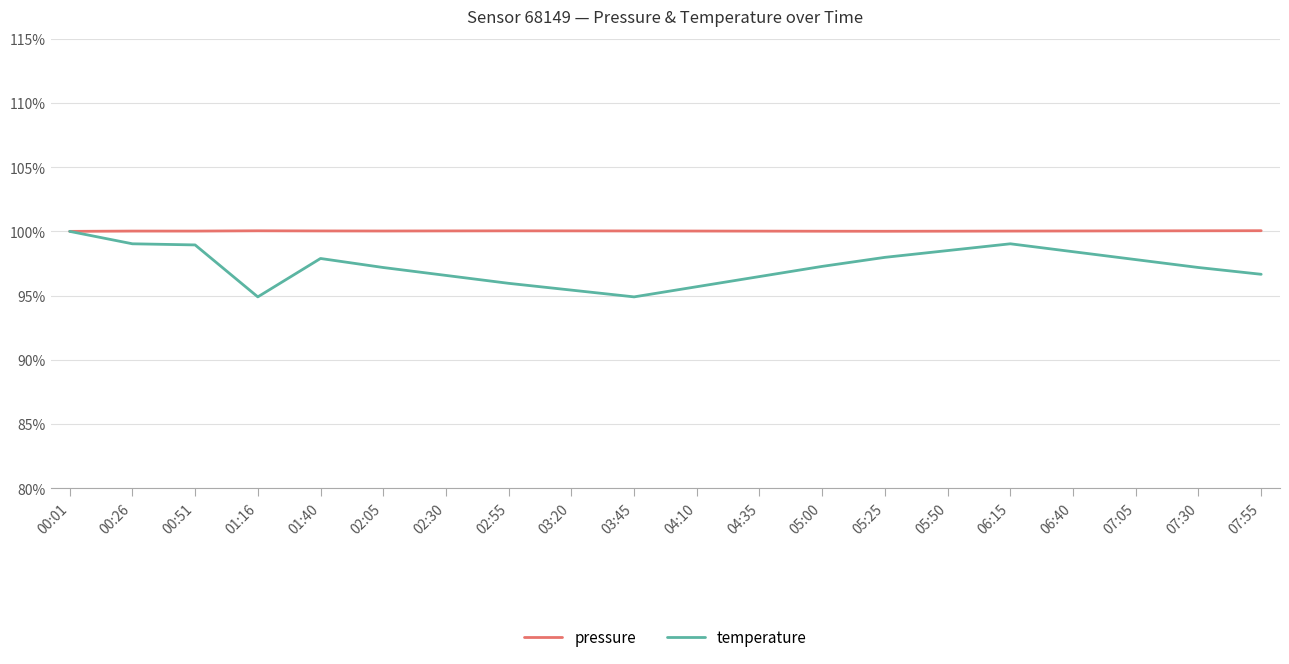

What position from the right is 05:00?

8